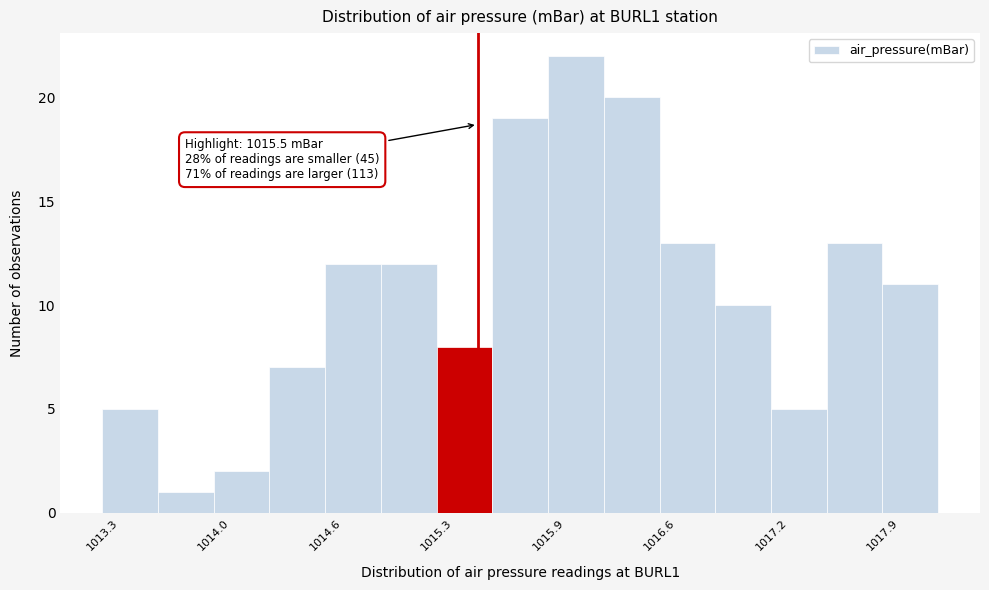

Read against the x-axis, roughly where is the centre of the tallest bar?

1016.1